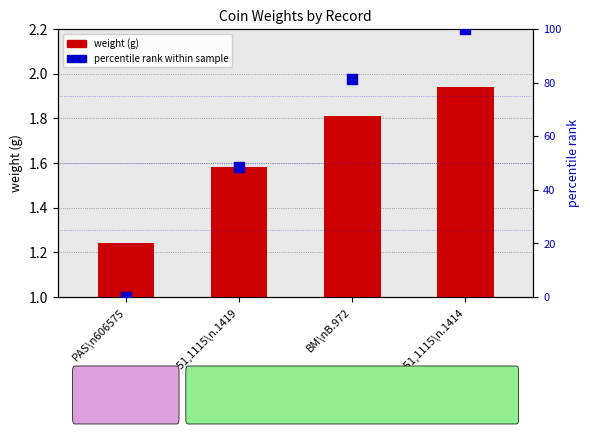

Which series has the widest spread of Y values?

percentile rank